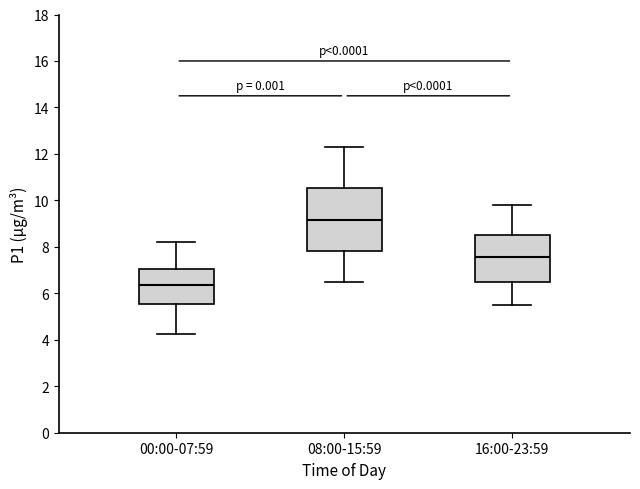

Which box's median line is the highest?

08:00-15:59